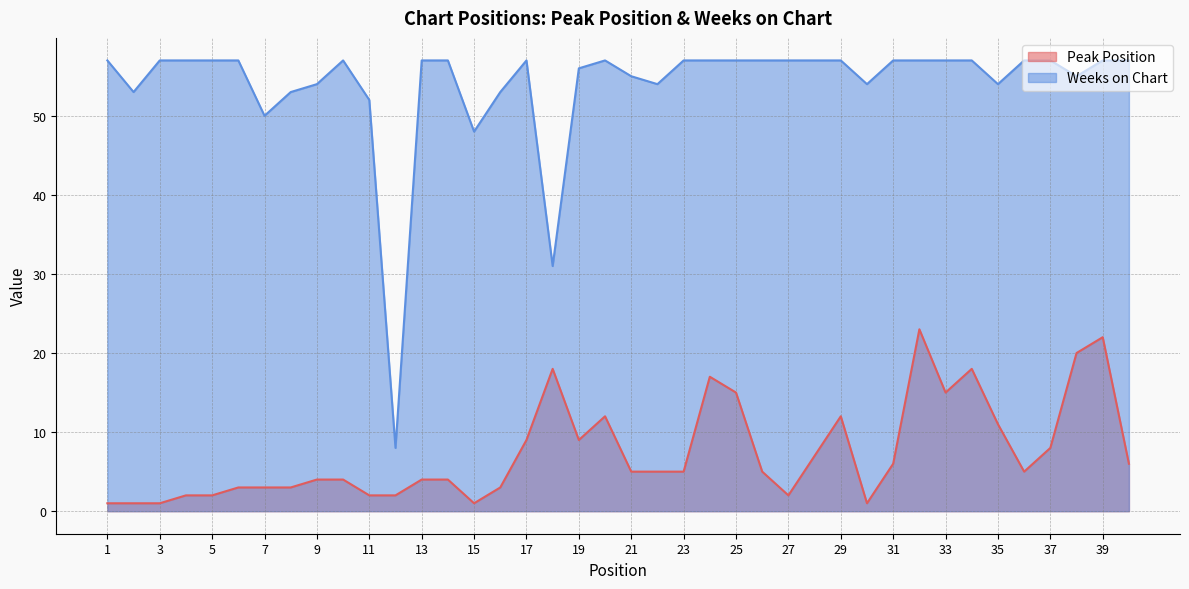

Is the value of Weeks on Chart at 37 greater than the value of Peak Position at 3?

Yes